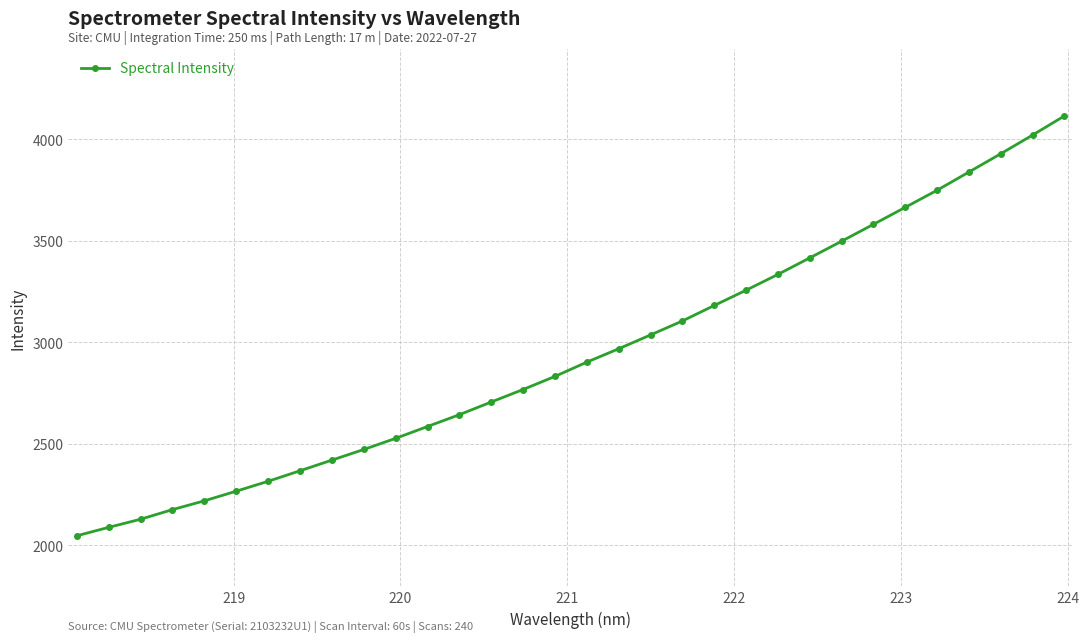

What is the sum of all values?

94168.5